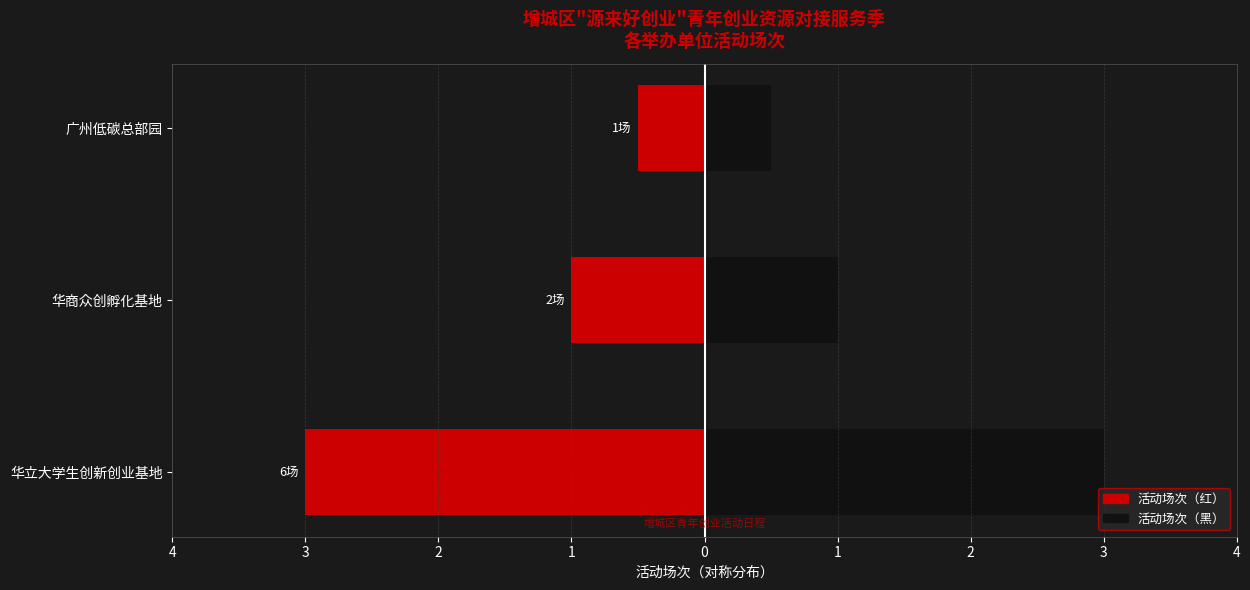

The value of 右侧（黑） at 华立大学生创新创业基地 is 4.7. True or false?

False